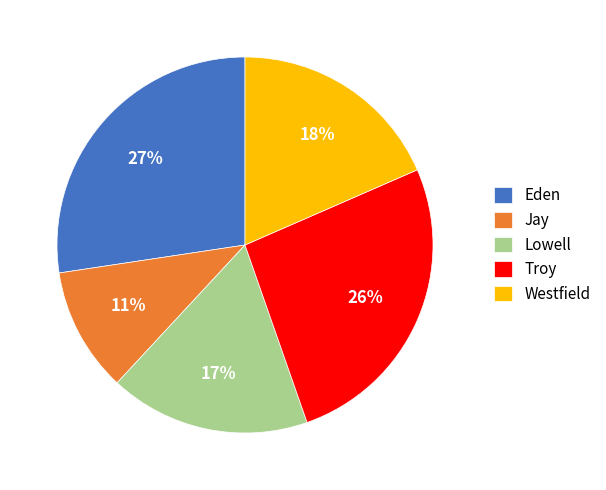

To the nearest percent, what percentage of the pie is Troy?

26%